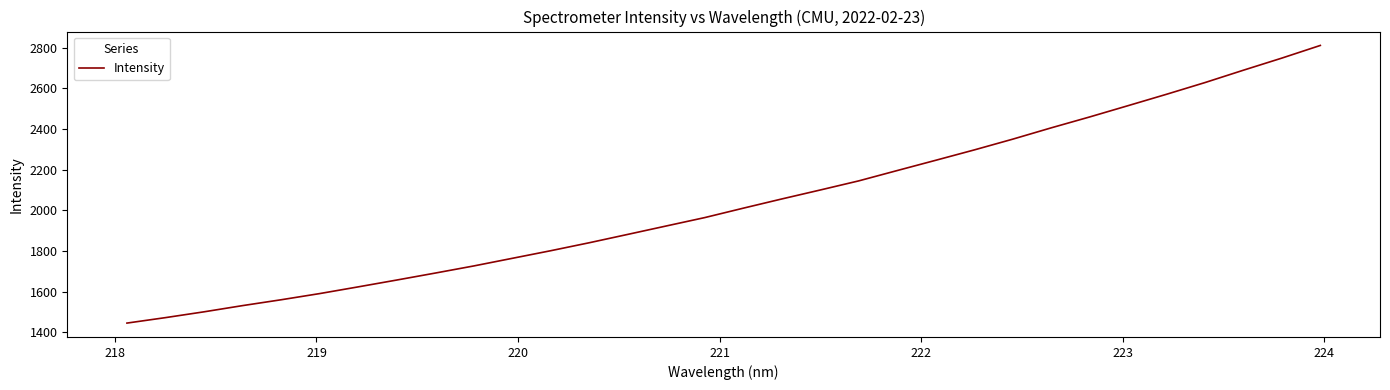

What is the minimum value shown in the chart?

1444.6